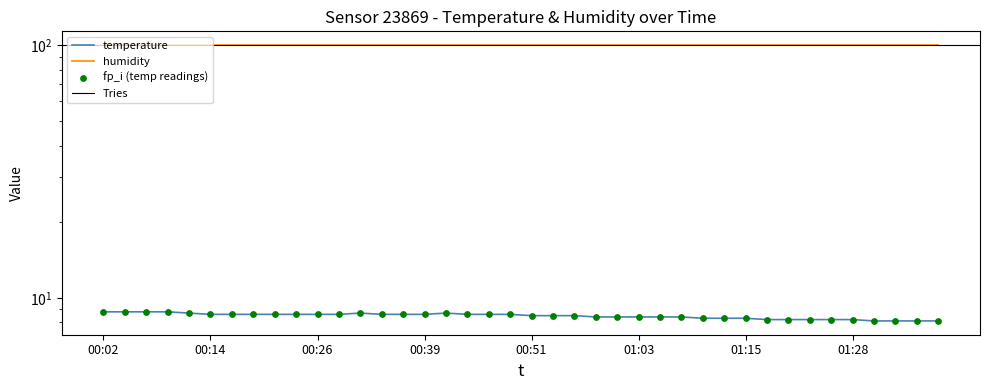

Approximately how many times larger is the value at 01:08 compared to 01:03?

1.0